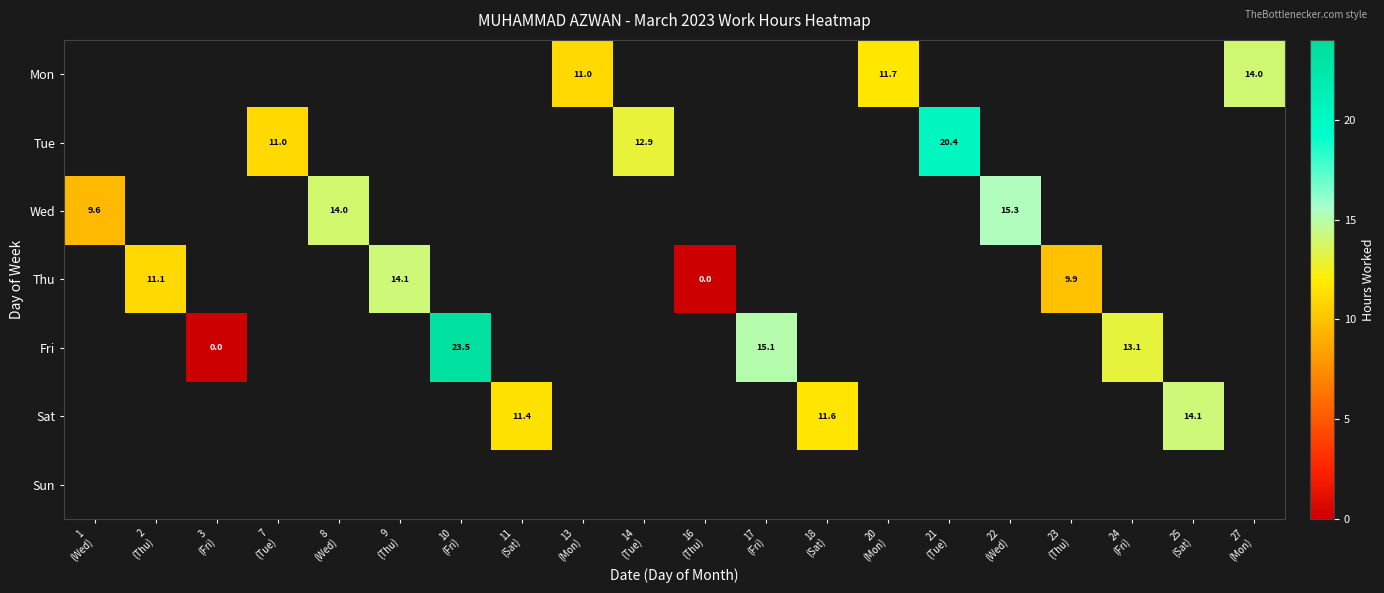

How many distinct data groups are displayed?

7